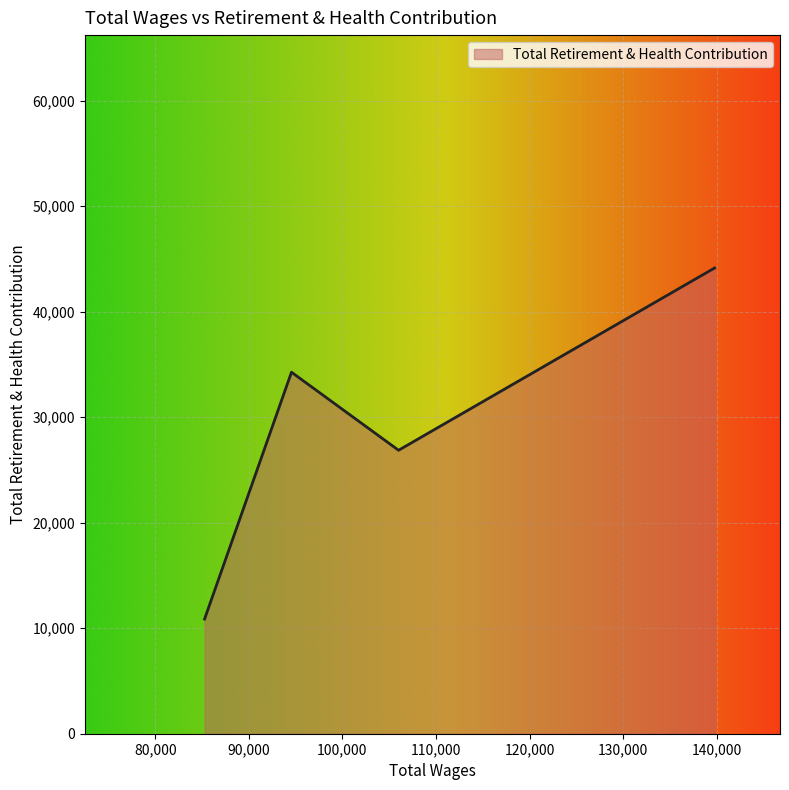

What is the minimum value shown in the chart?

10869